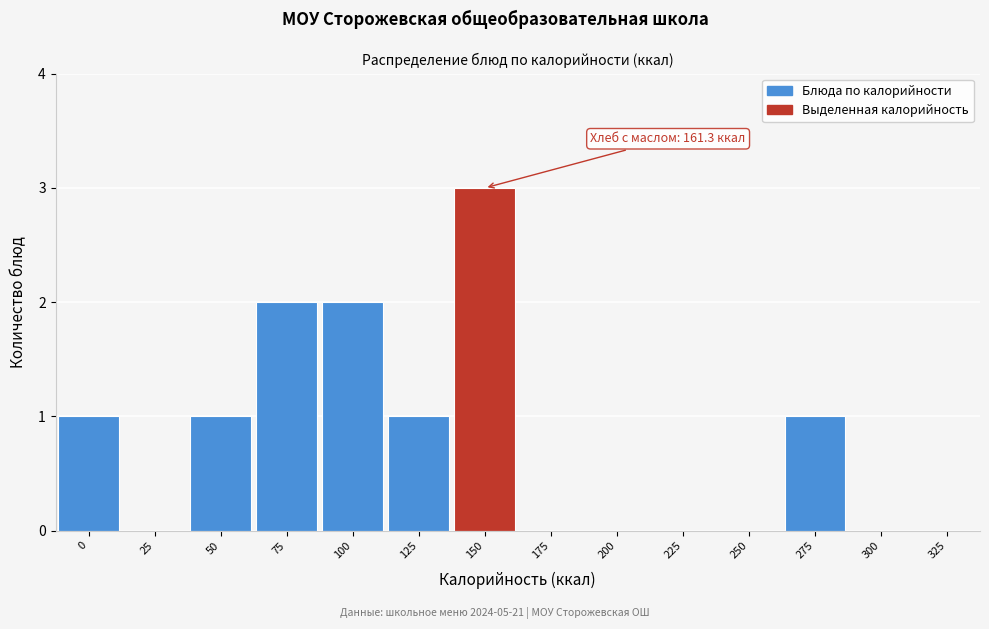

Reading left to right, list all the values displayed in this chart.

0=1	25=0	50=1	75=2	100=2	125=1	150=3	175=0	200=0	225=0	250=0	275=1	300=0	325=0